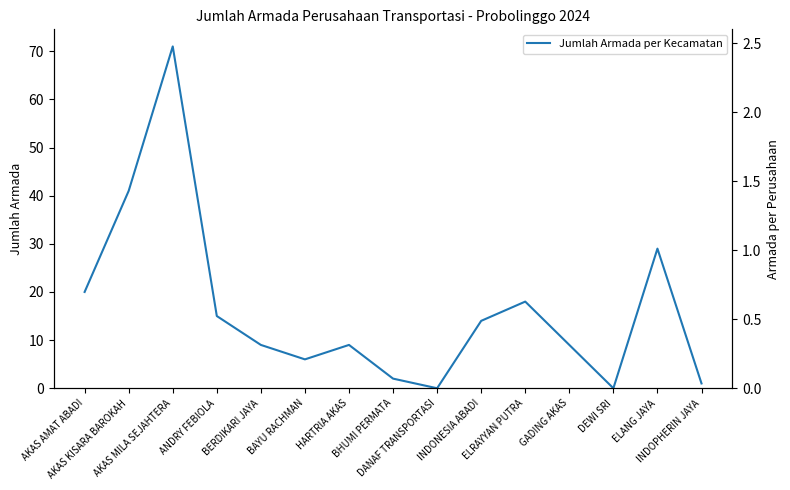

At which category is the sum across all series the highest?

AKAS MILA SEJAHTERA